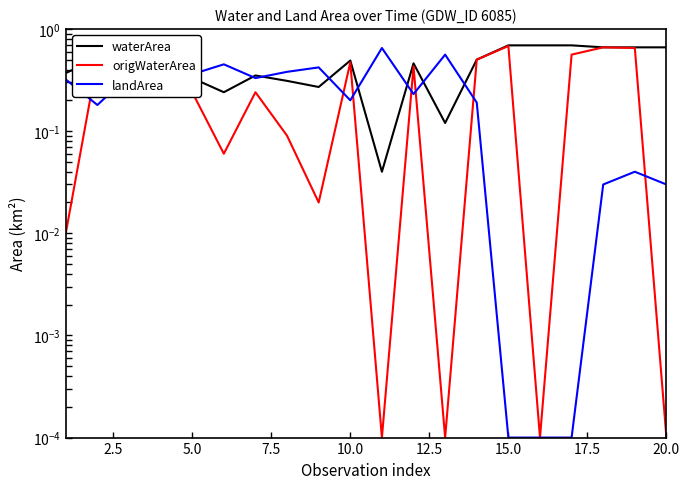

At how many categories does at least one series exceed 0?

20